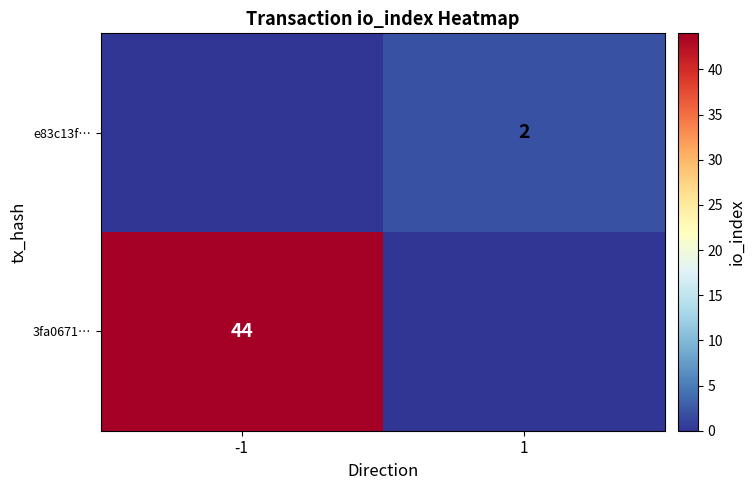

The e83c13f… series shows 3 at 1. True or false?

False